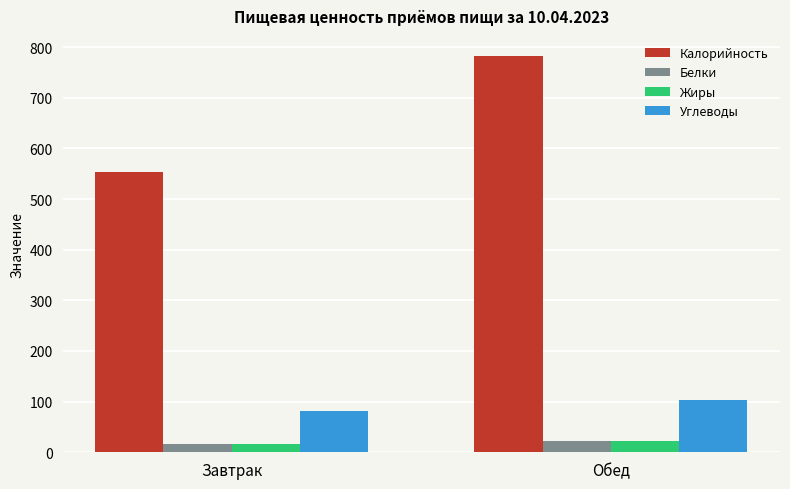

Are the bars horizontal?

No